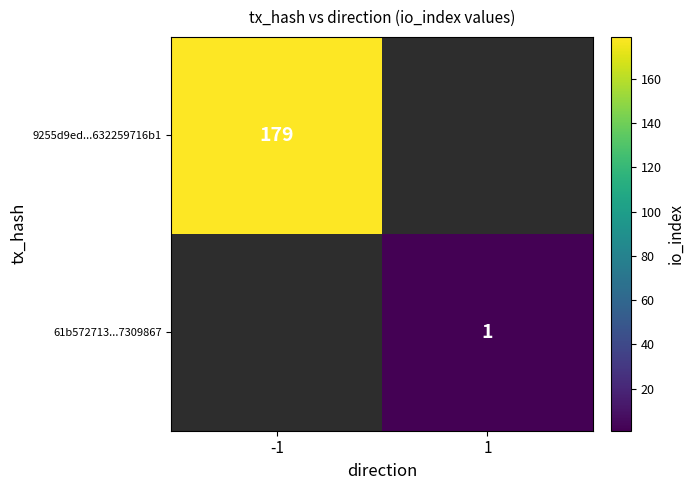

Is the value of 61b572713...7309867 at 1 greater than the value of 9255d9ed...632259716b1 at -1?

No